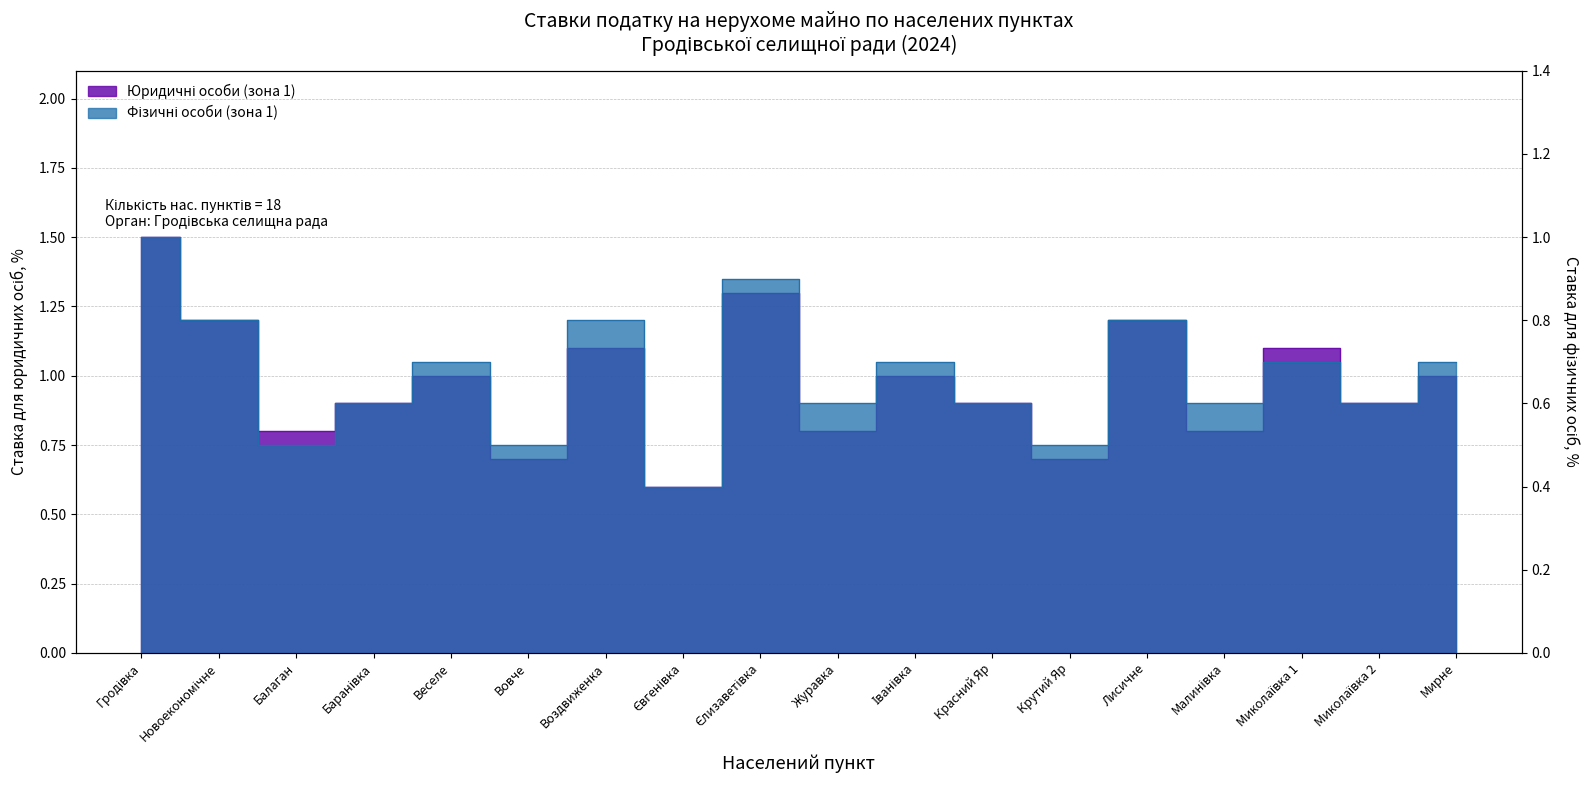

True or false: Фізичні особи (зона 1) and Юридичні особи (зона 1) cross at least once.

False